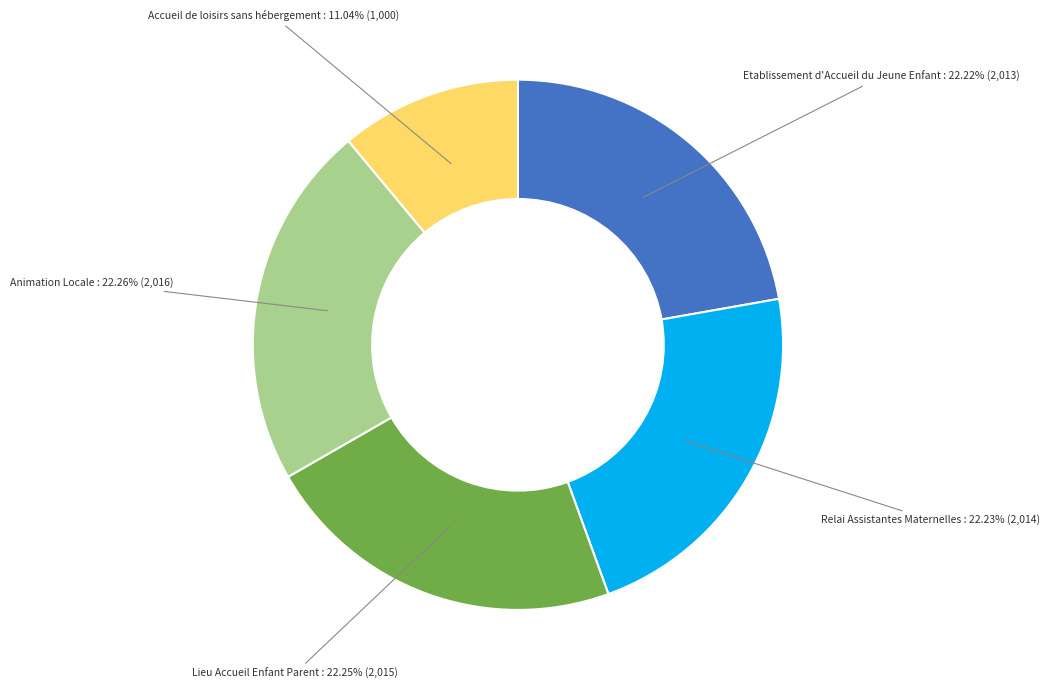

What percentage is NOT represented by Lieu Accueil Enfant Parent?

77.8%